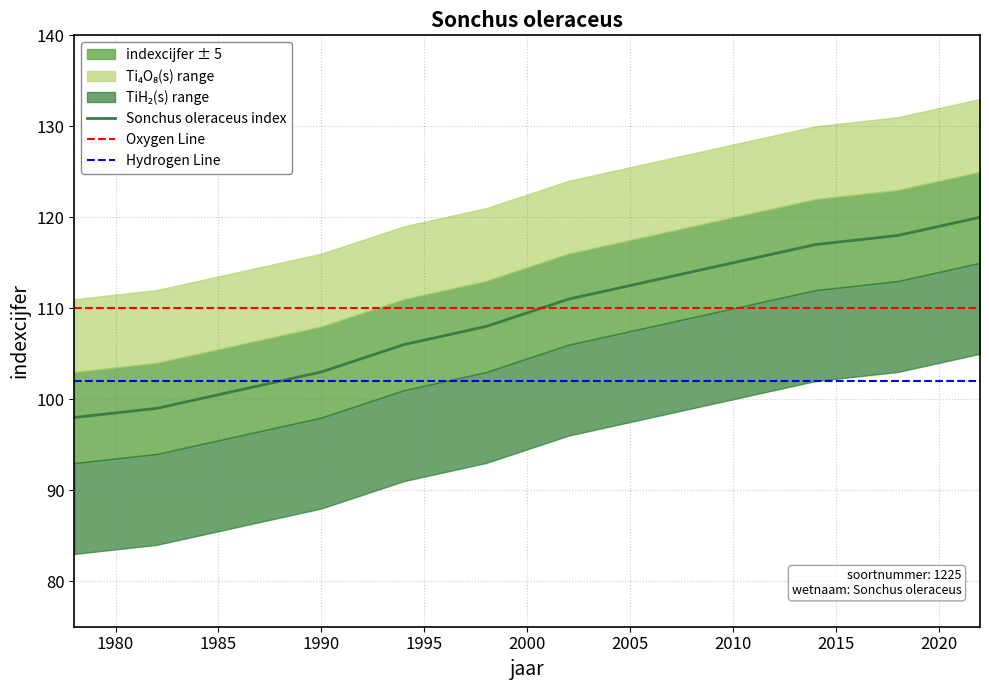

At which category does the chart reach its peak across all series?

2022